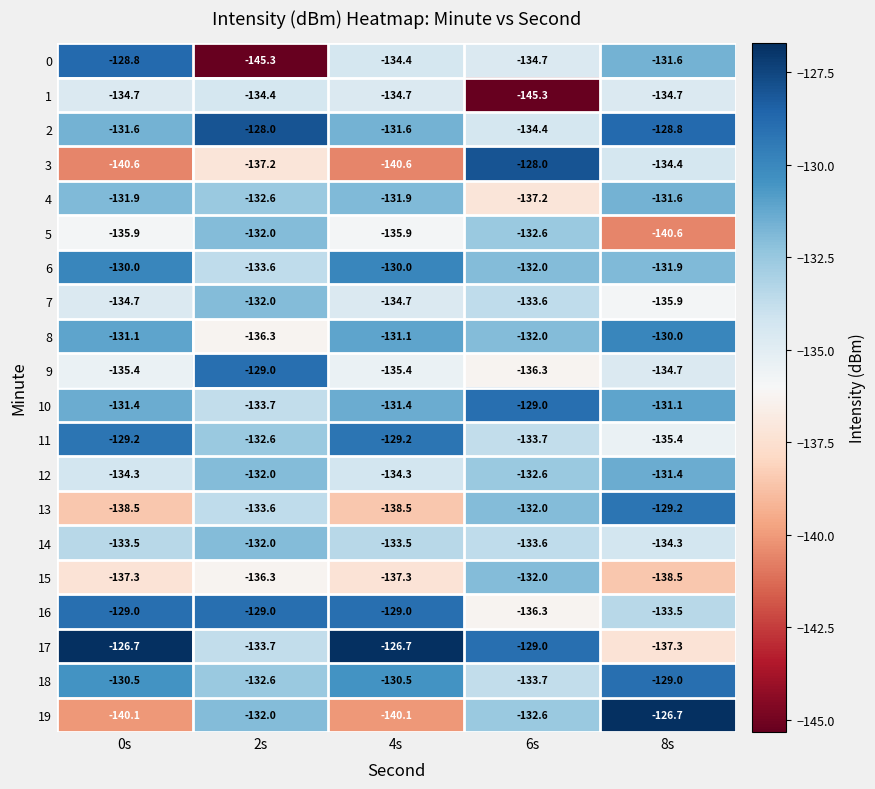

What is the lowest value of the 7 series?

-135.9